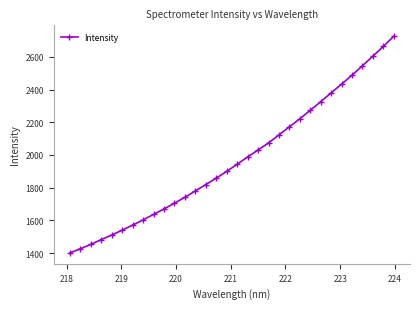

Reading right to left, extract all data points from this chart.

2725.8	2663.6	2604.1	2545.3	2487.4	2433.2	2379.7	2325.7	2273.2	2221.4	2172.1	2122.9	2073.6	2030.6	1988.2	1943.5	1900.0	1859.0	1819.4	1780.5	1741.8	1705.7	1670.2	1637.0	1603.4	1571.8	1540.7	1511.1	1483.2	1453.8	1427.2	1401.7